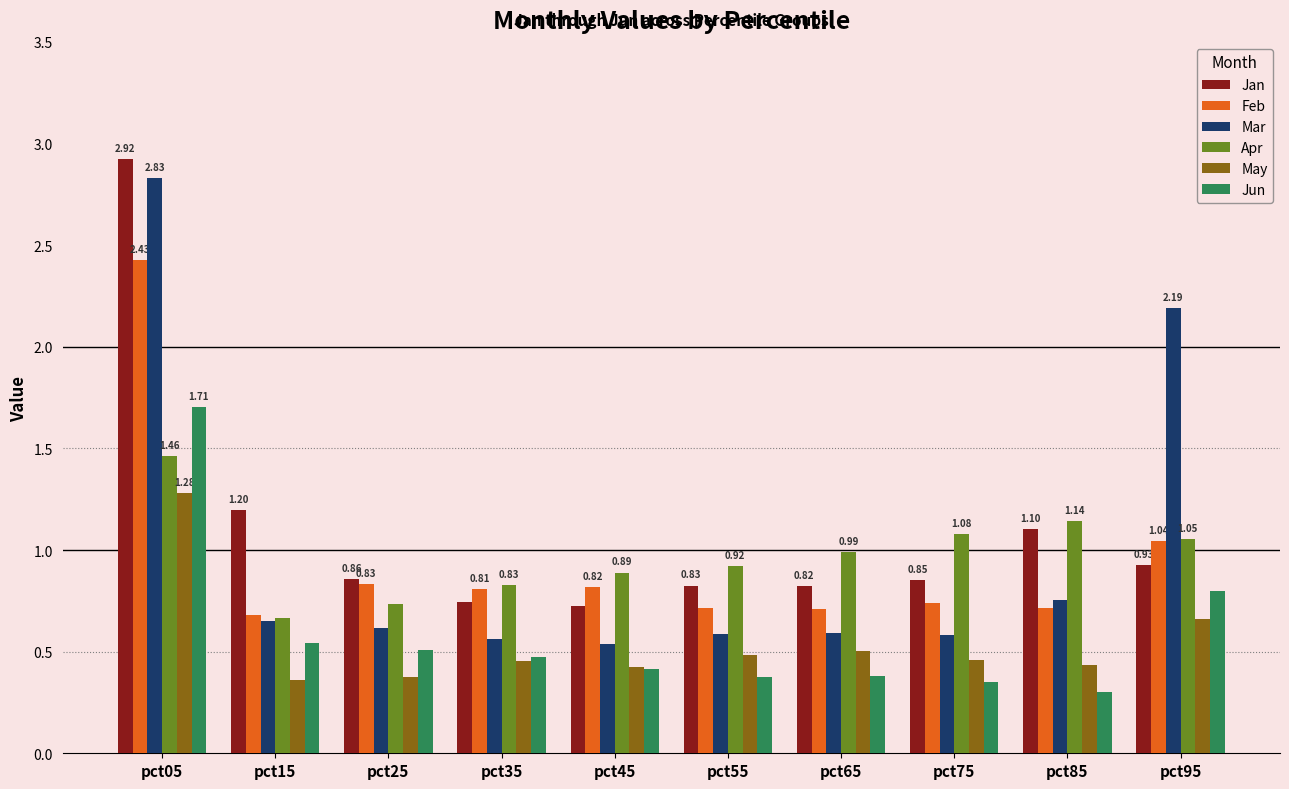

What is the difference between the Mar values at pct25 and pct05?

2.2